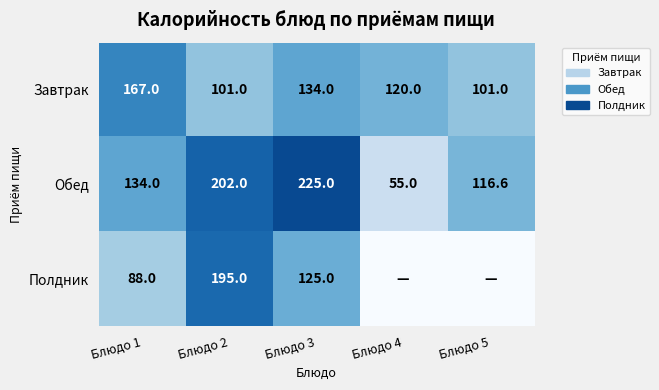

At which label does Обед reach its minimum?

Блюдо 4